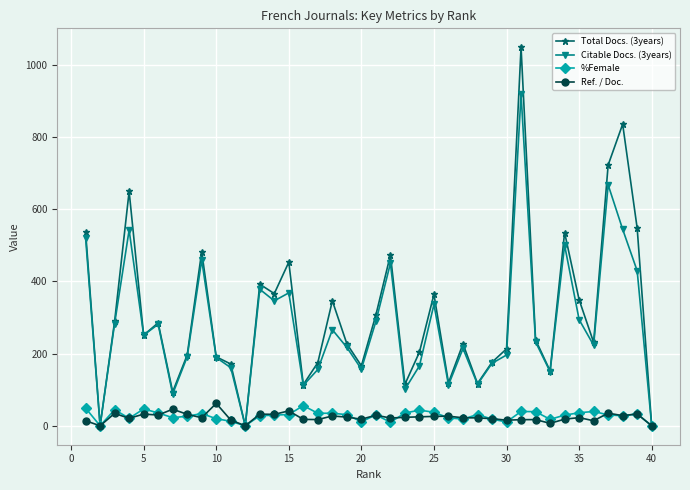

What is the maximum value for %Female?

55.8